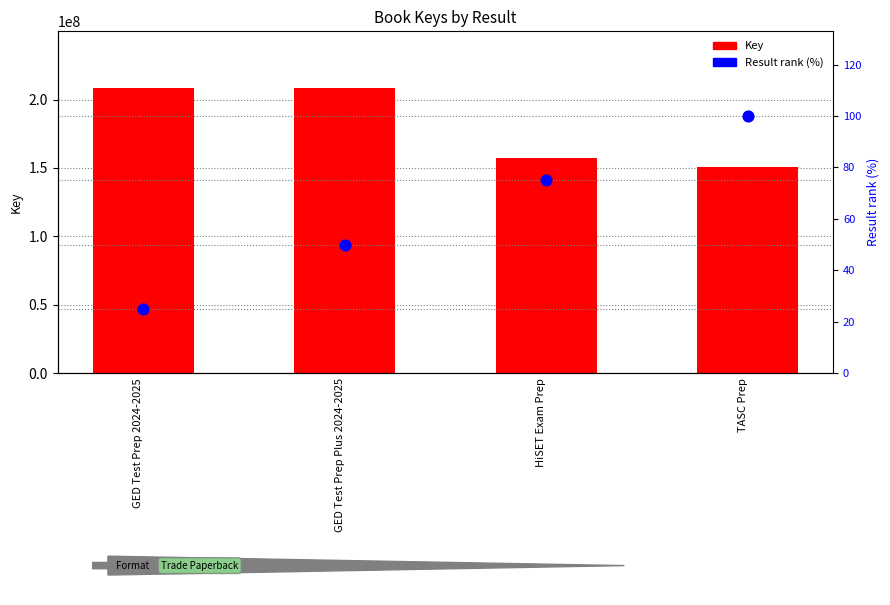

What are all the series names shown in the legend?

Key, Result rank (%)